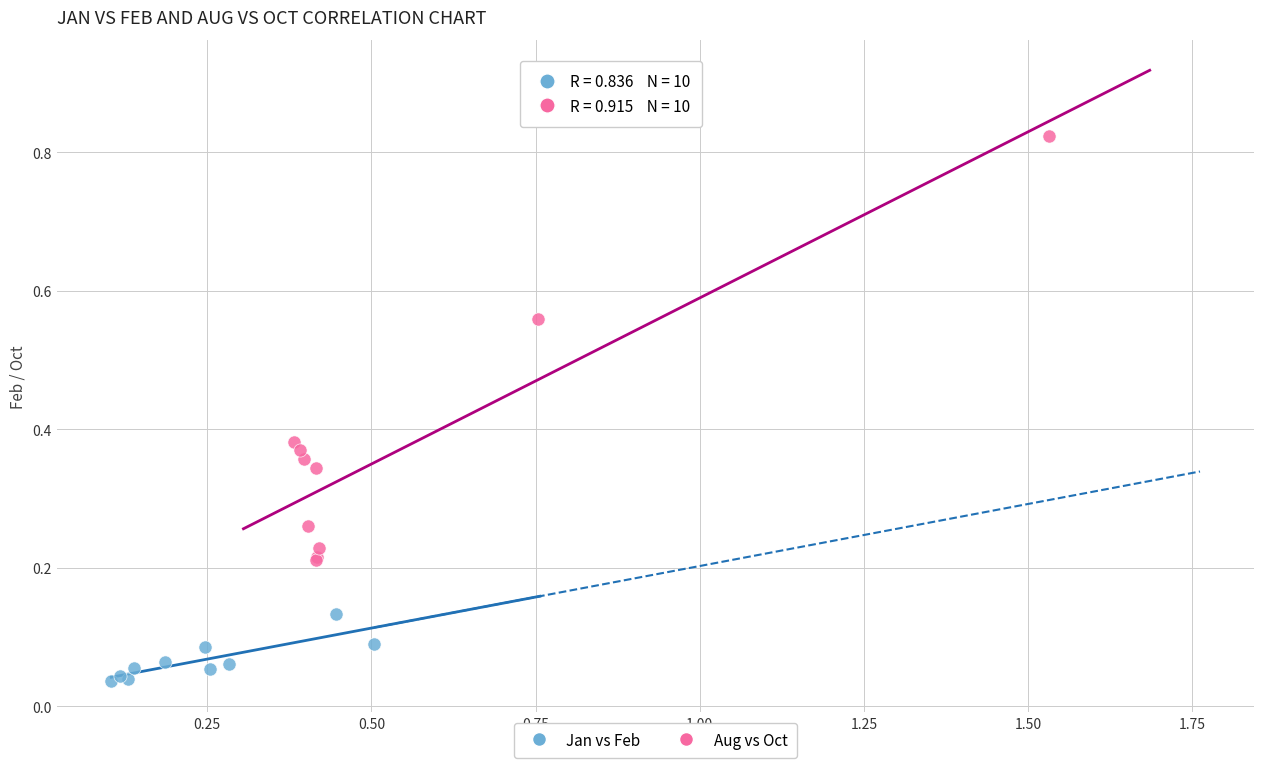

Which series has the widest spread of Y values?

Aug vs Oct